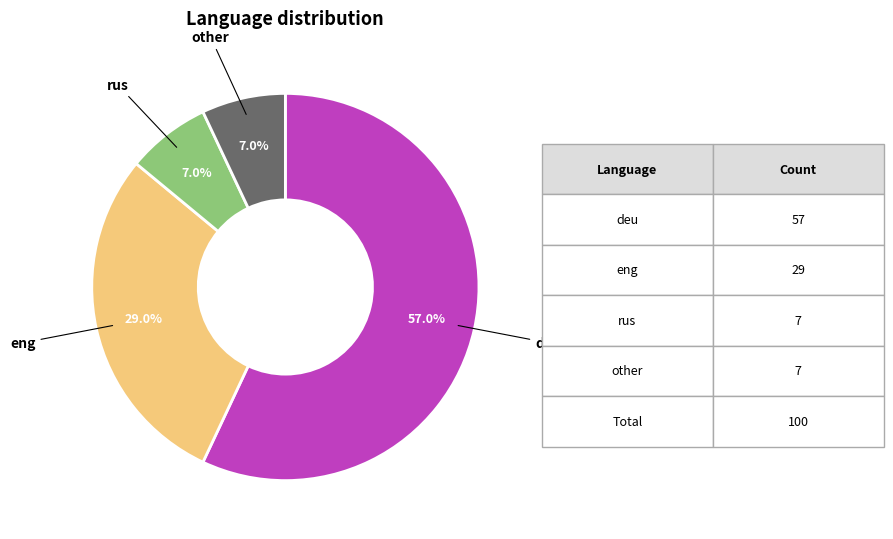

Is there a majority slice in this chart?

Yes